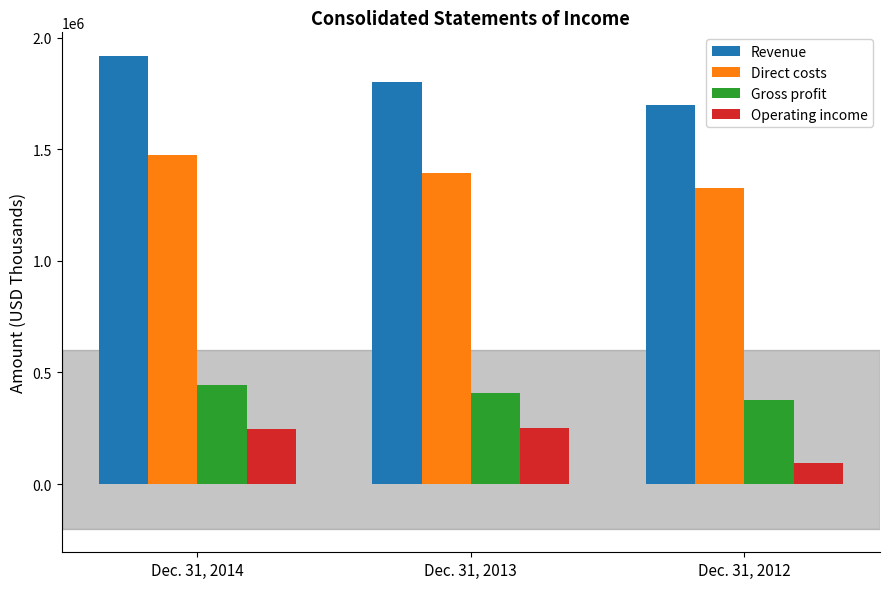

Rank the series by their maximum value, from highest to lowest.

Revenue, Direct costs, Gross profit, Operating income